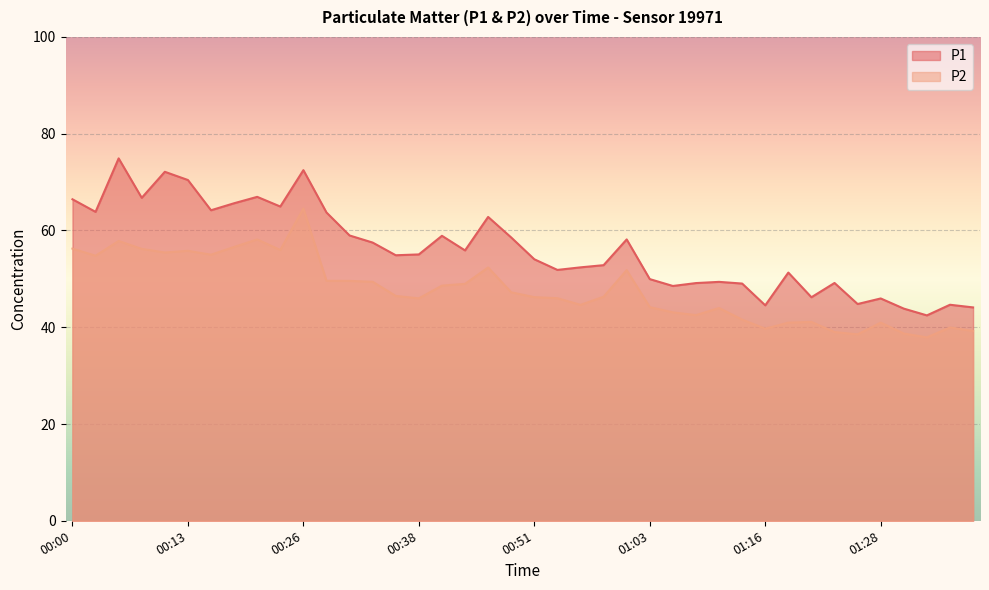

In P1, how many points are higher than both neighbors (excluding endpoints)?

12